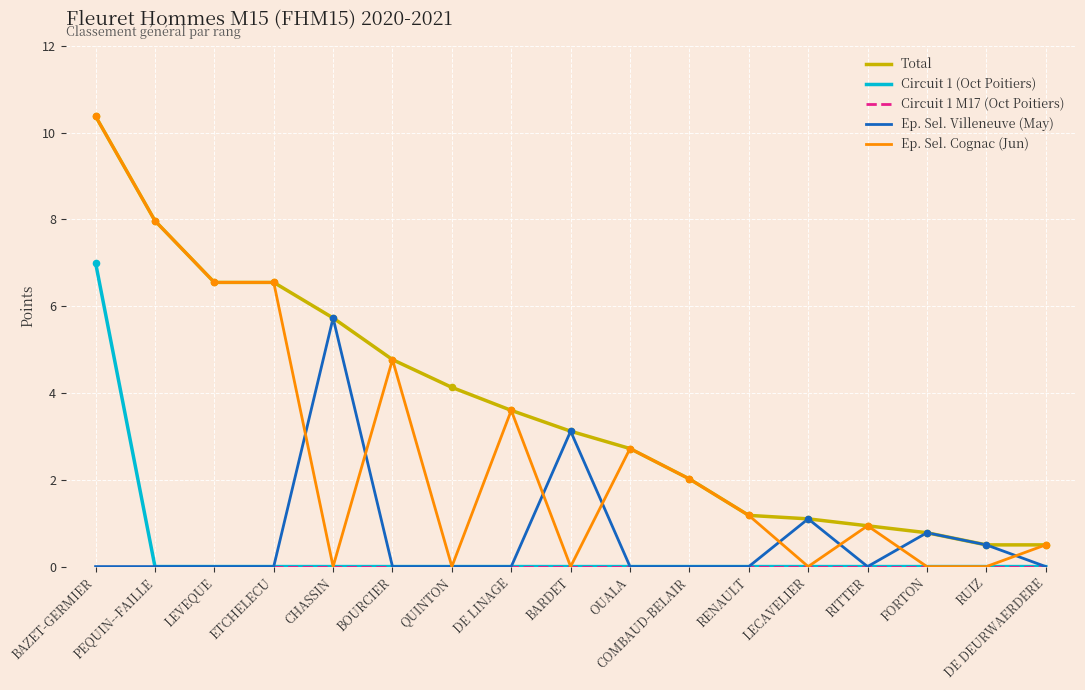

What is the total value across all series at BARDET?

6.2